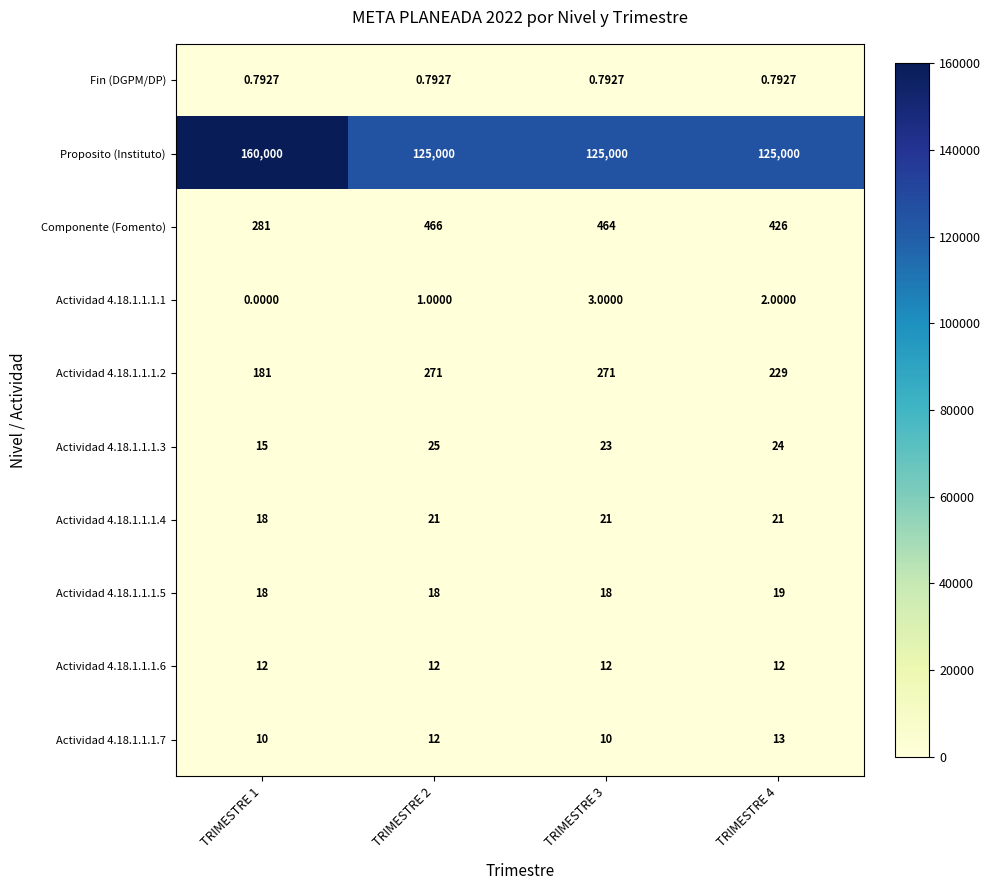

Which series has the widest spread of values?

Proposito (Instituto)